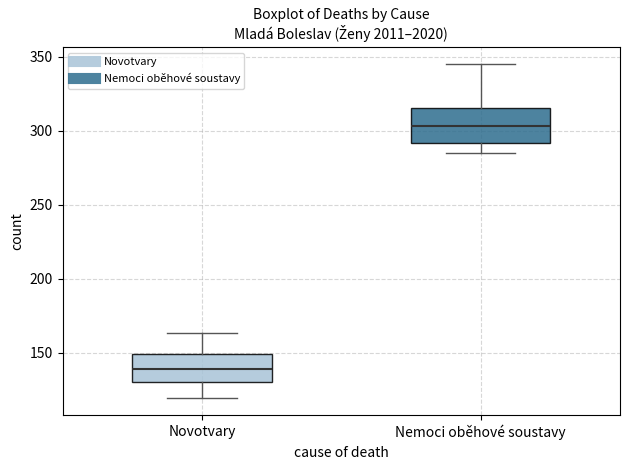

Reading left to right, read every box against the y-axis: the position of its median line, the range the box covers, and the ends of its whiskers. The values are not printed on the chart, so give them approximately, as read against the axis.

Novotvary: median 140, box 130 to 150, whiskers 120 to 165
Nemoci oběhové soustavy: median 305, box 290 to 315, whiskers 285 to 345